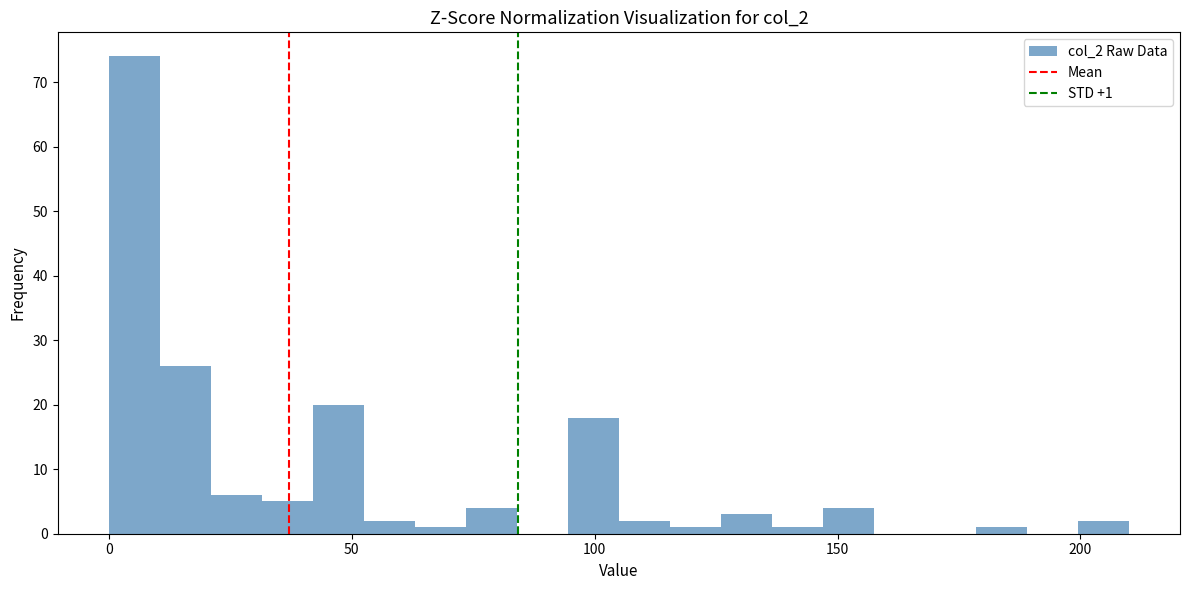

Read against the x-axis, roughly where is the centre of the tallest bar?

5